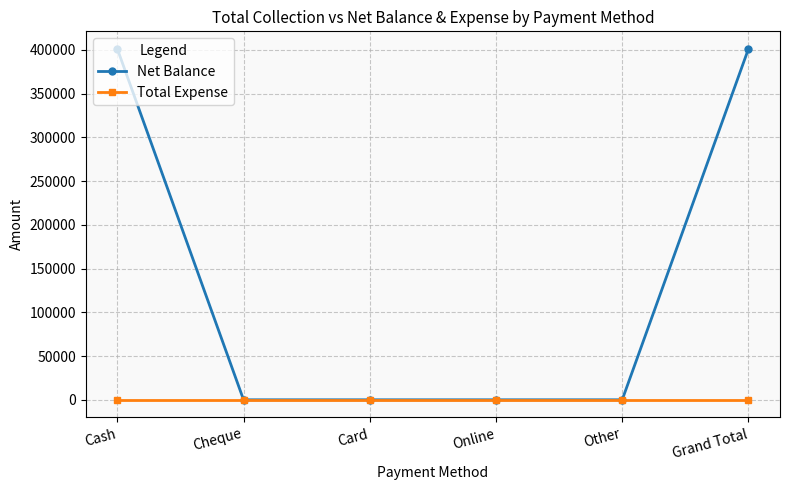

Is the value of Total Expense at Cheque greater than the value of Net Balance at Cash?

No